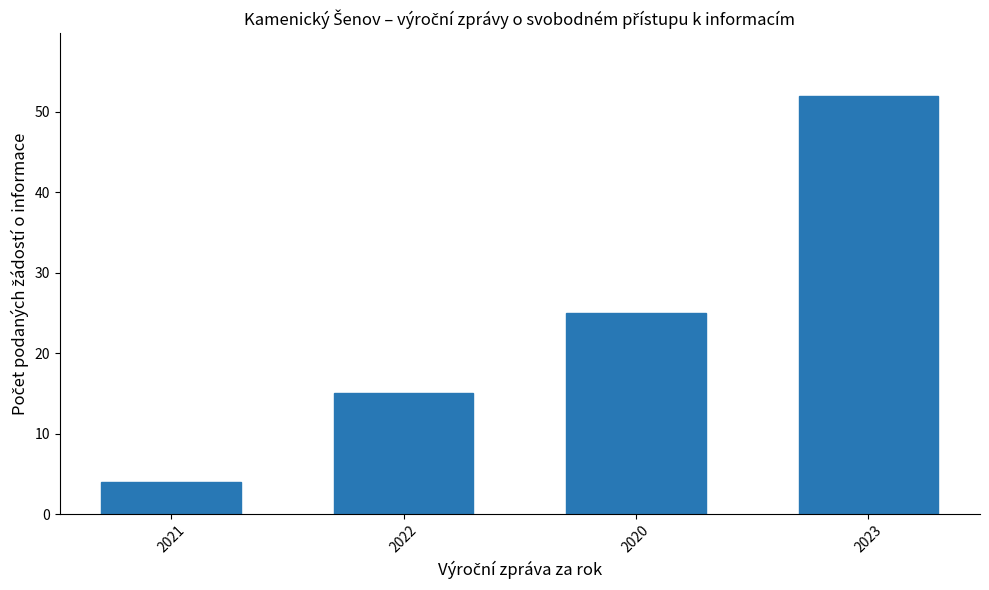

True or false: the data shows 13 at 2020.

False